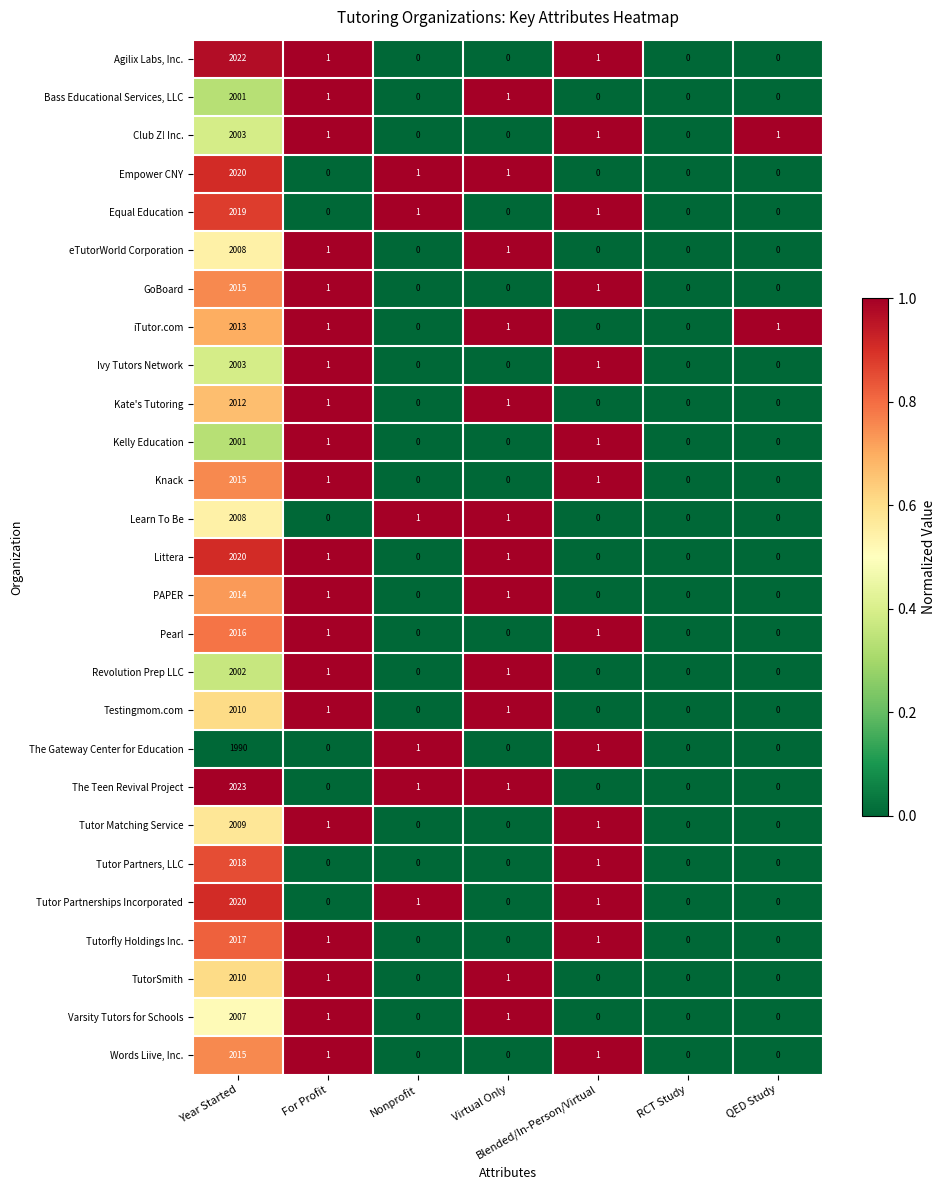

What is the approximate value of Empower CNY at Year Started, to the nearest 50?

2000